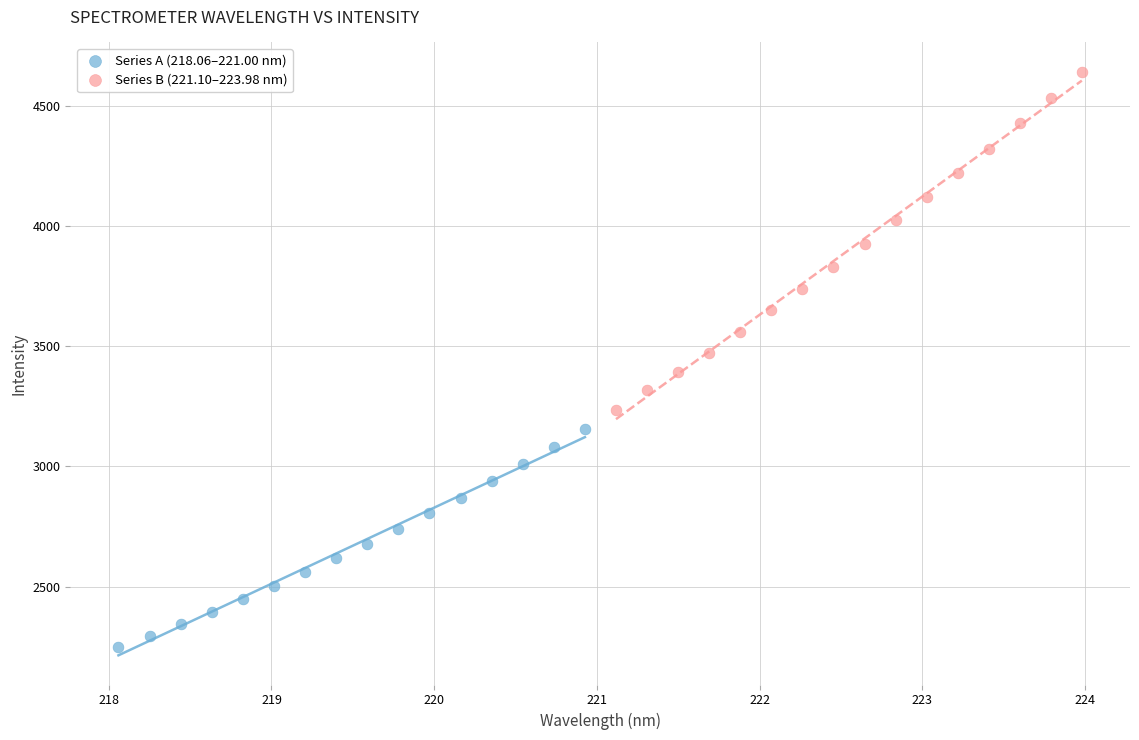

Which series contains the lowest Y value?

Series A (218.06–221.00 nm)